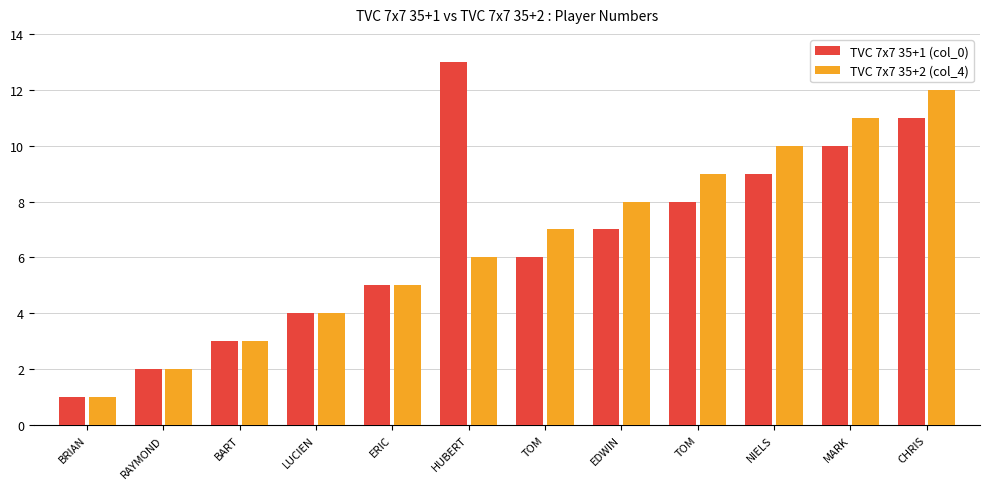

Is it true that TVC 7x7 35+2 (col_4) equals 9 at TOM?

True